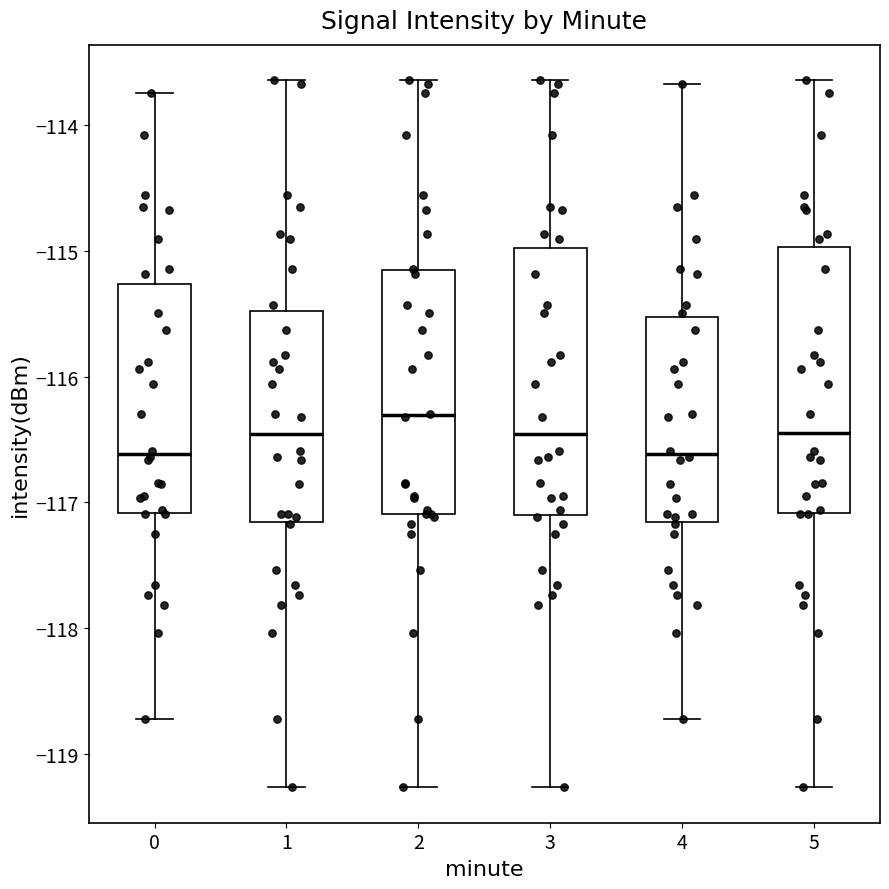

Reading left to right, transcribe this box plot: for each box, give where its median line is, the range the box spans, and where its two whiskers end, as read against the y-axis. The values are not printed on the chart, so give them approximately, as read against the axis.

0: median -116.6, box -117.1 to -115.3, whiskers -118.7 to -113.7
1: median -116.5, box -117.2 to -115.5, whiskers -119.3 to -113.6
2: median -116.3, box -117.1 to -115.2, whiskers -119.3 to -113.6
3: median -116.5, box -117.1 to -115.0, whiskers -119.3 to -113.6
4: median -116.6, box -117.2 to -115.5, whiskers -118.7 to -113.7
5: median -116.4, box -117.1 to -115.0, whiskers -119.3 to -113.6